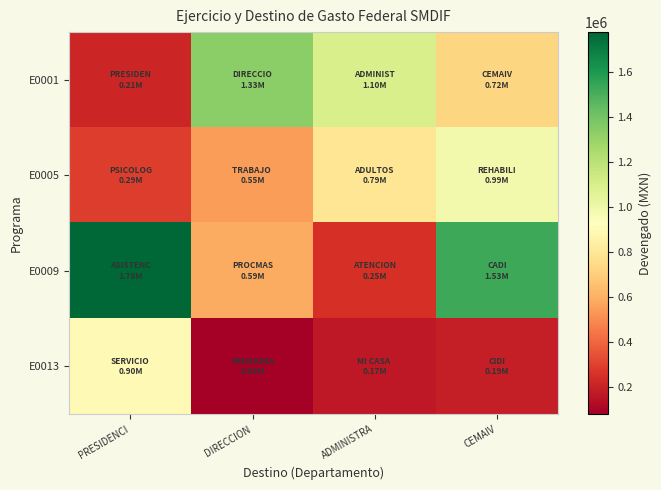

At which category is the sum across all series the highest?

CEMAIV